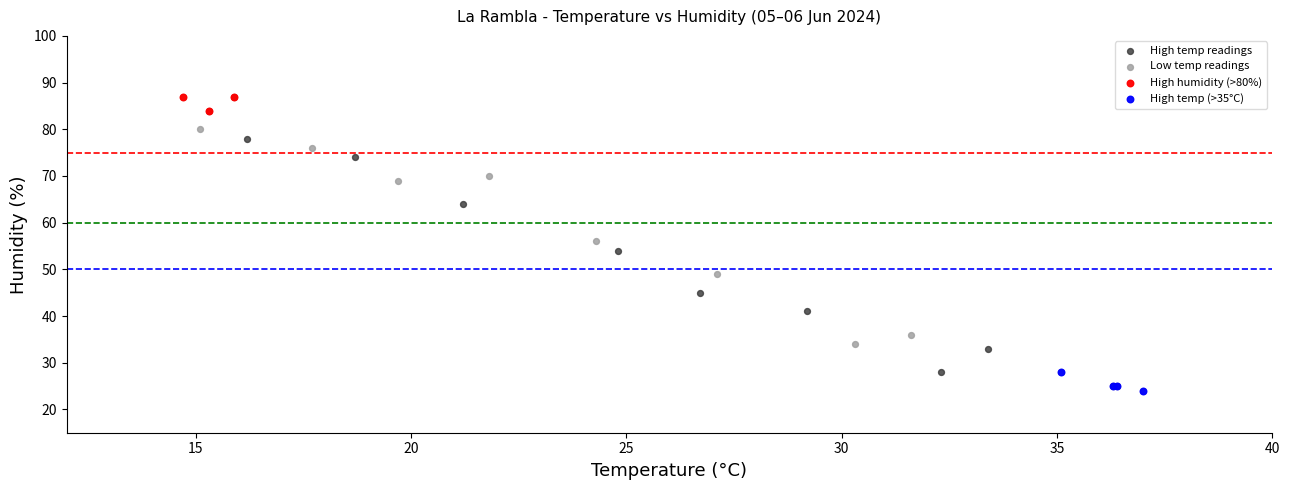

What are all the series names shown in the legend?

High temp readings, Low temp readings, High humidity (>80%), High temp (>35°C)